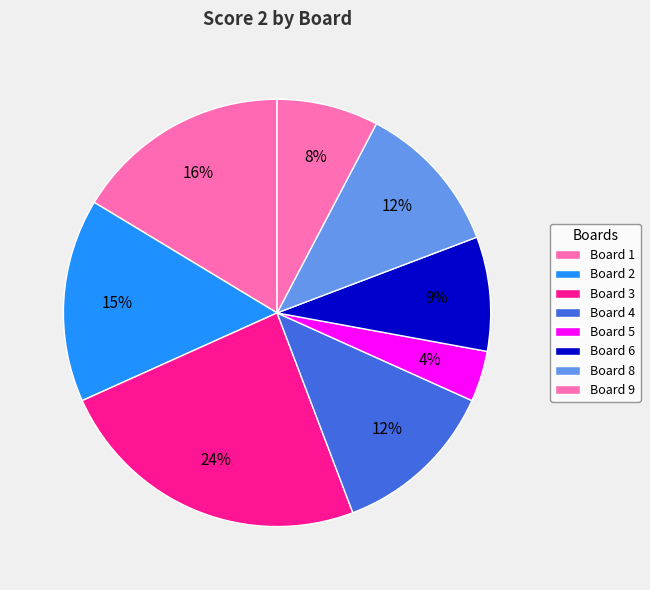

How many segments does this pie chart have?

8